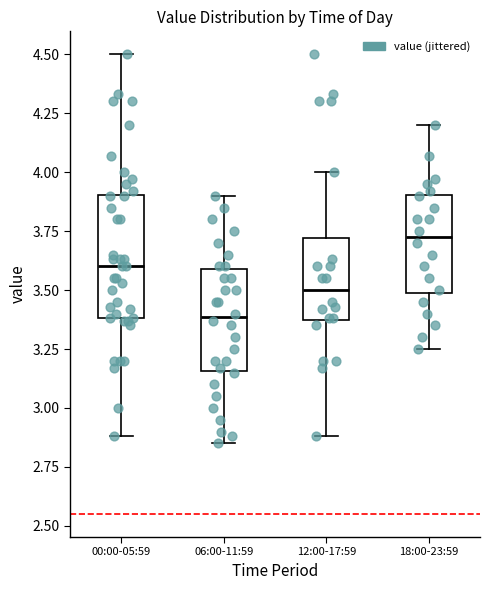

Which box is the tallest, from its lower edge to its upper edge?

00:00-05:59